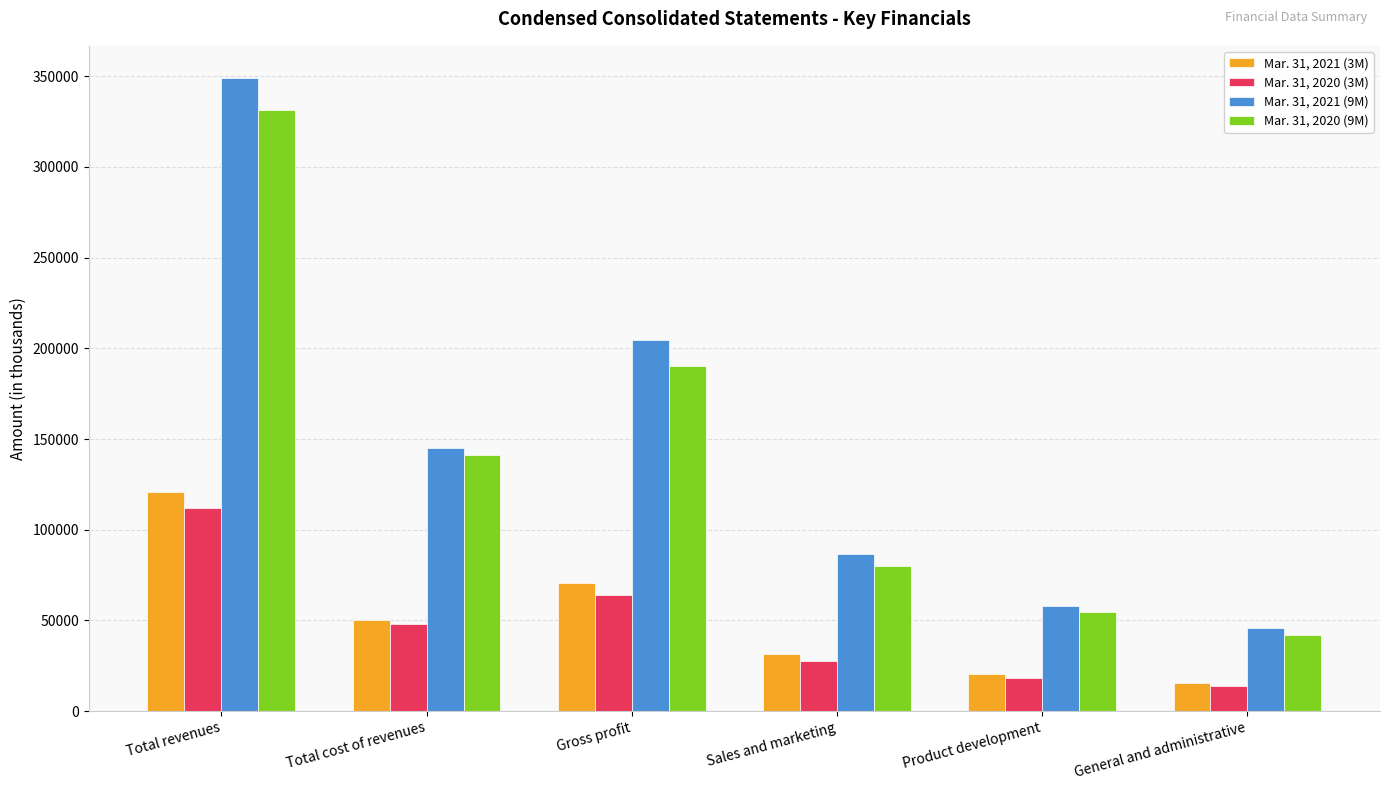

What is the minimum value for Mar. 31, 2021 (9M)?

45962